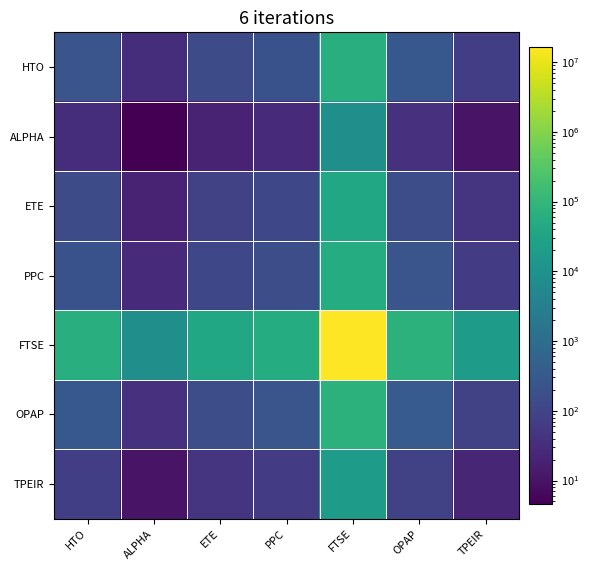

Which category has the lowest value across all series?

ALPHA